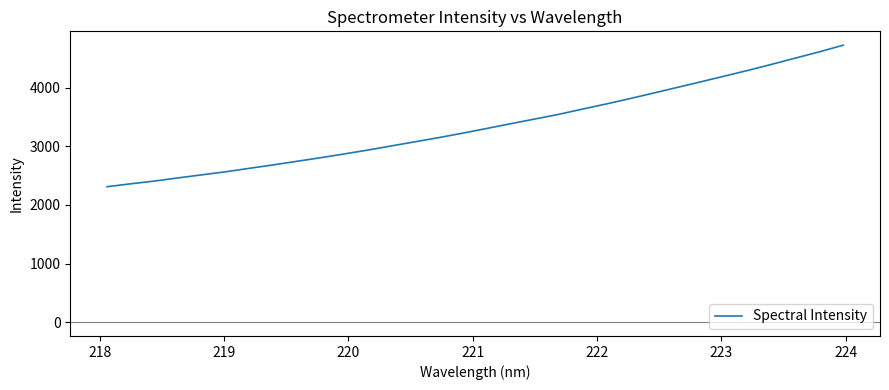

What is the smallest value displayed?

2310.2